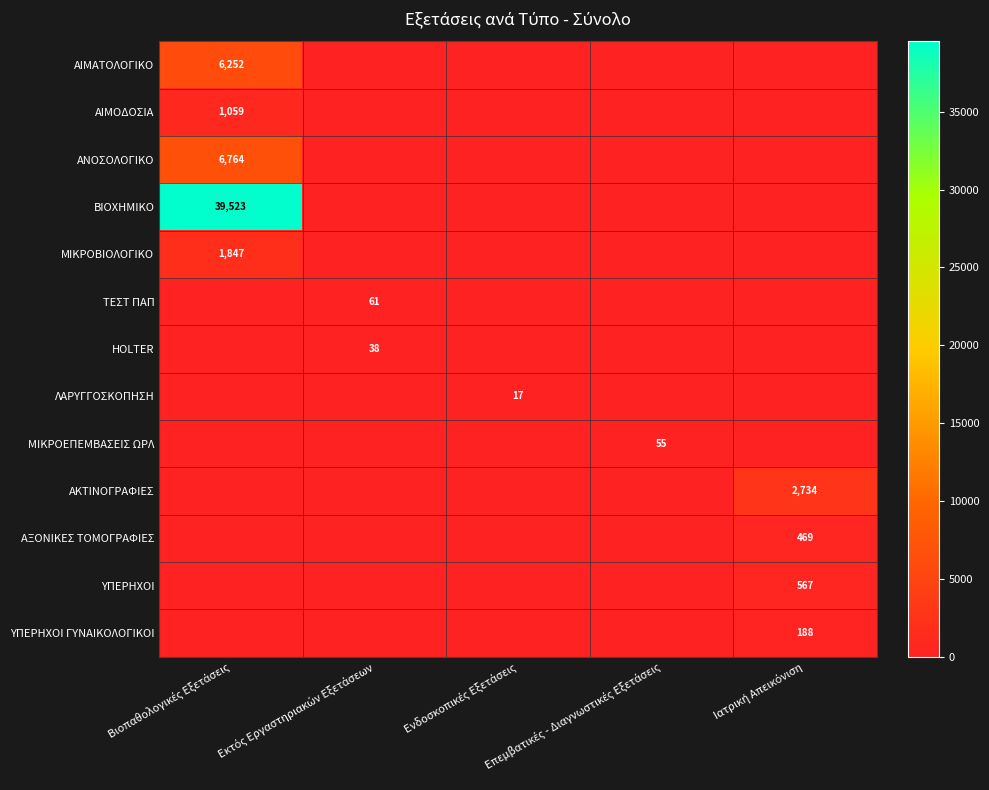

What is the greatest value displayed?

39523